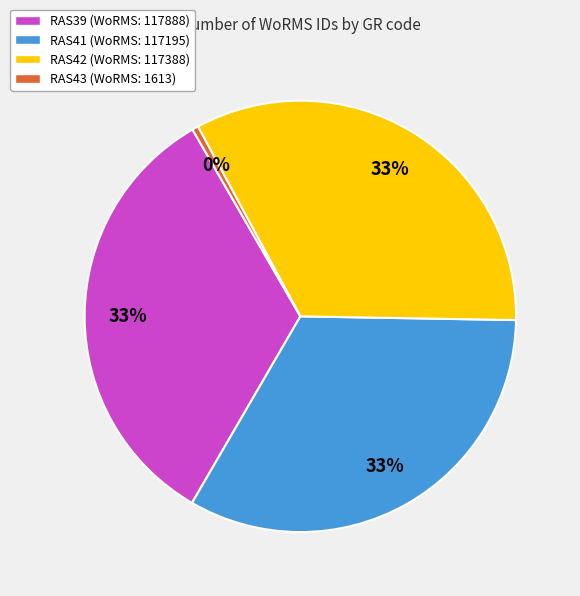

Is the sum of RAS39 (WoRMS: 117888) and RAS43 (WoRMS: 1613) greater than half?

No